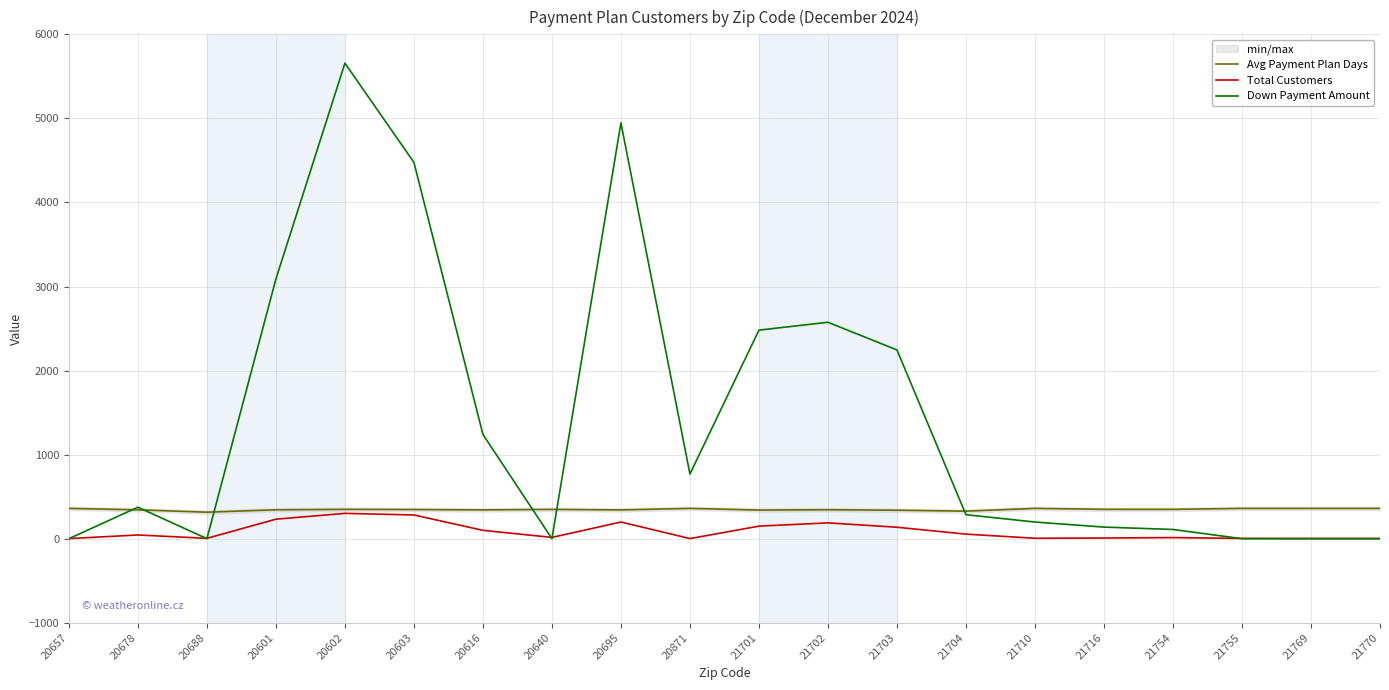

Which category has the lowest value across all series?

20657